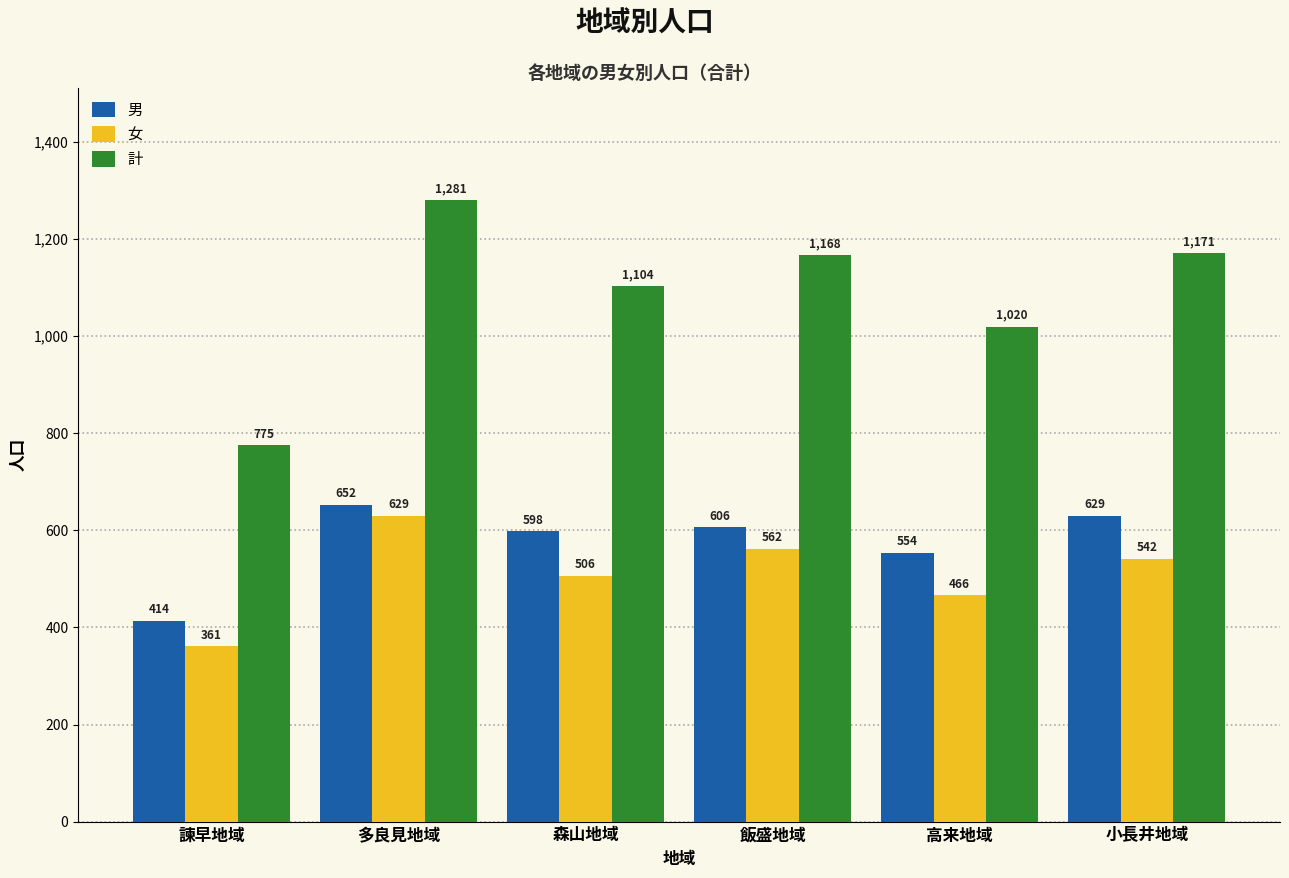

Reading left to right, extract all data points from this chart.

男: 414	652	598	606	554	629
女: 361	629	506	562	466	542
計: 775	1281	1104	1168	1020	1171